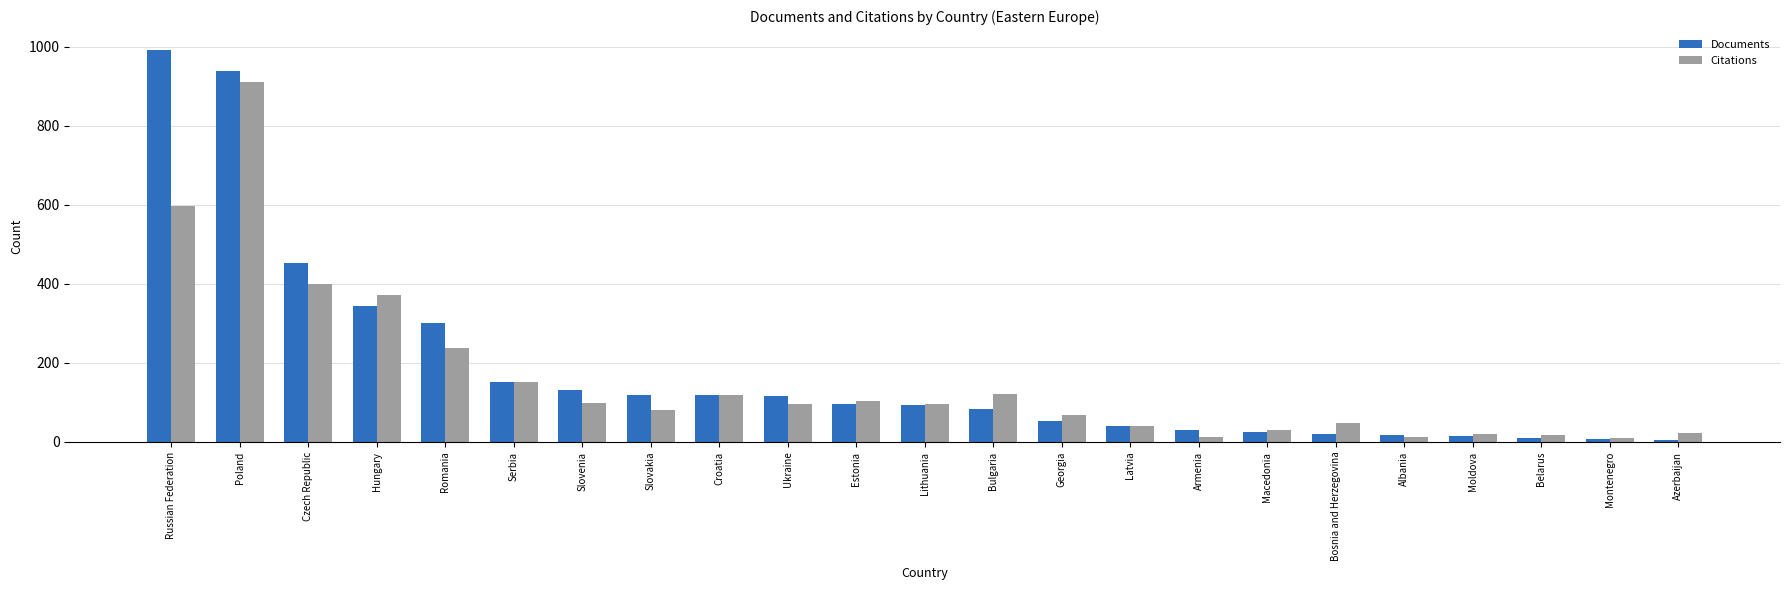

Which series has the largest total across all categories?

Documents